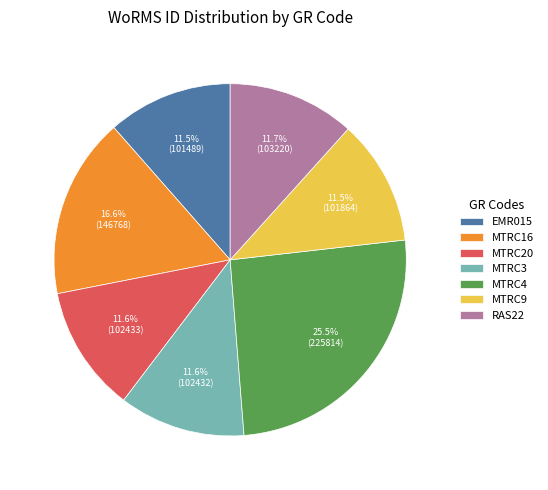

Is there any slice that represents more than half of the pie?

No